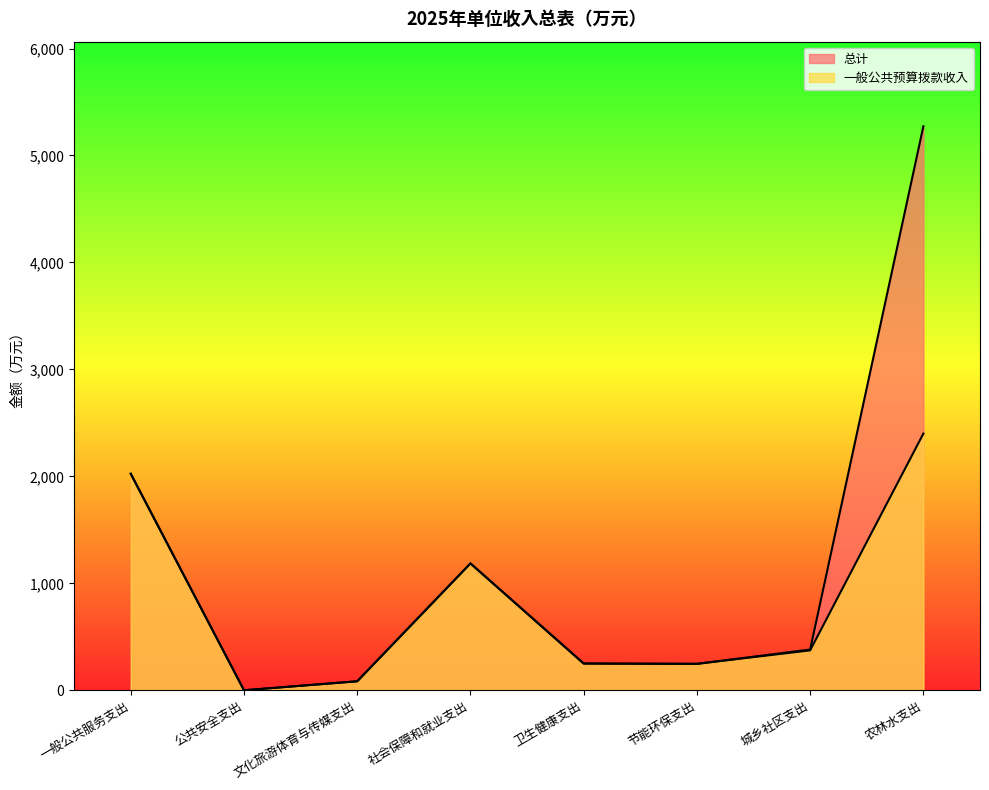

At how many categories does at least one series exceed 3750?

1